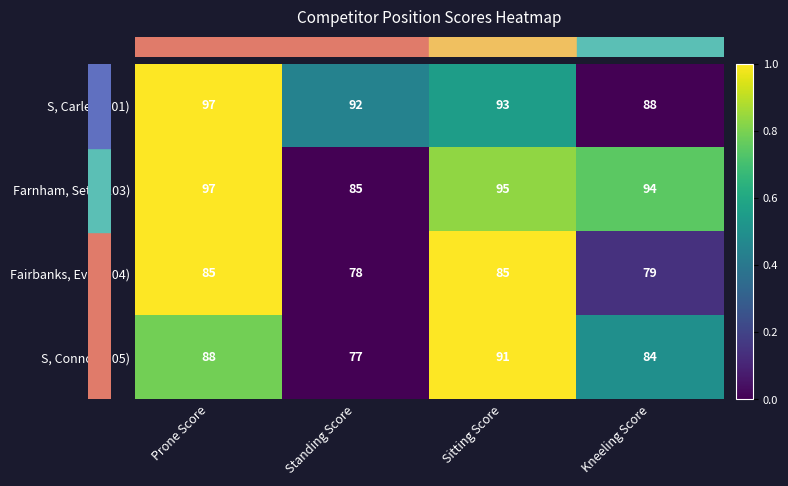

At Kneeling Score, list the series in order from largest to smallest.

Farnham, Seth (103), S, Carley (101), S, Connor (105), Fairbanks, Evie (104)